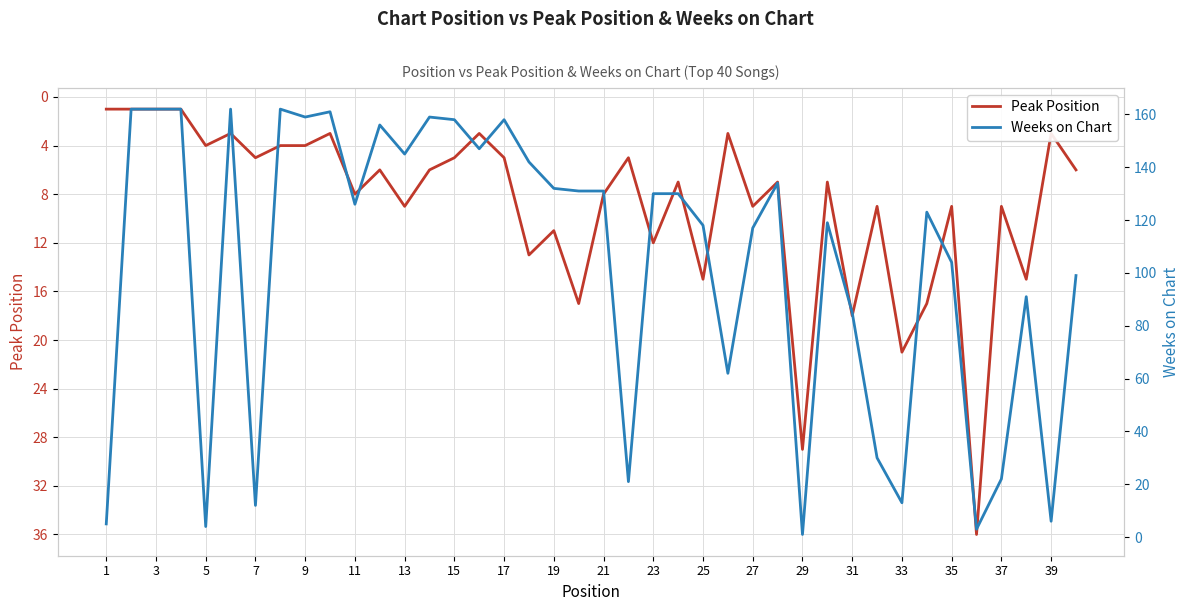

What are all the series names shown in the legend?

Peak Position, Weeks on Chart